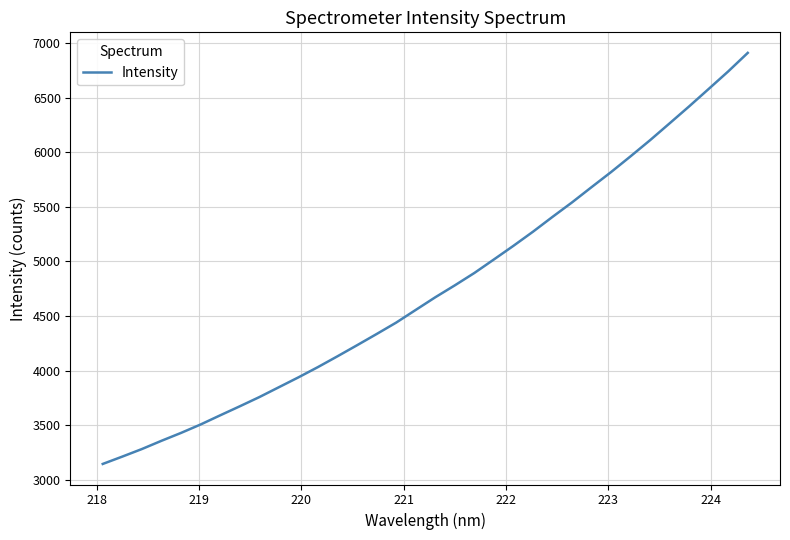

How many lines are shown in the chart?

1